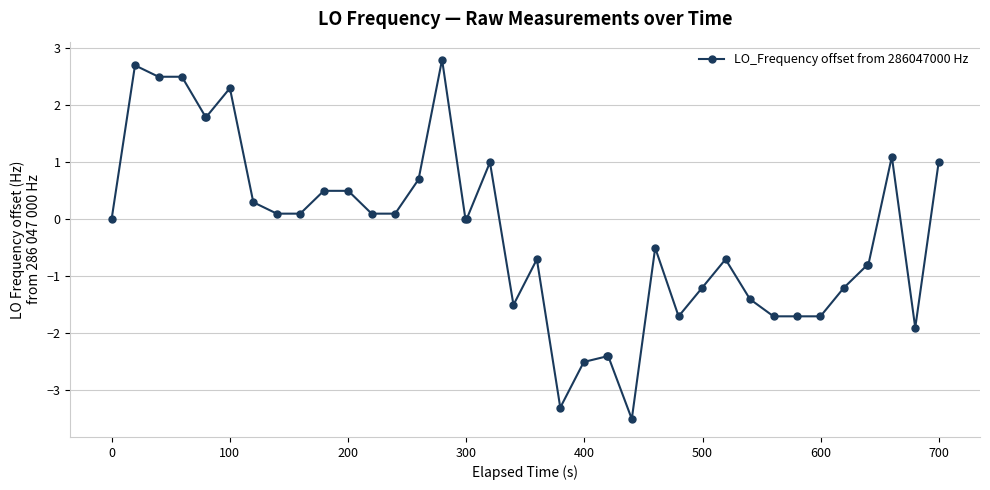

What is the difference between the maximum and minimum values?

6.3